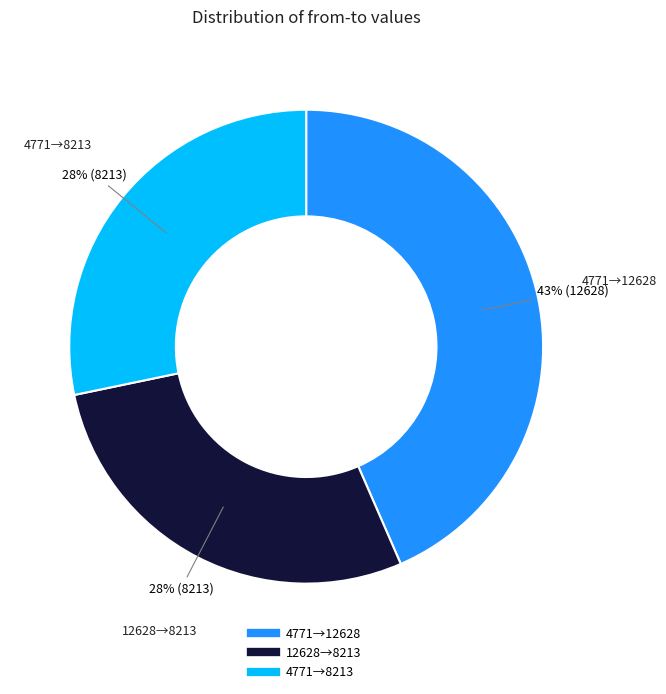

Is there any slice that represents more than half of the pie?

No